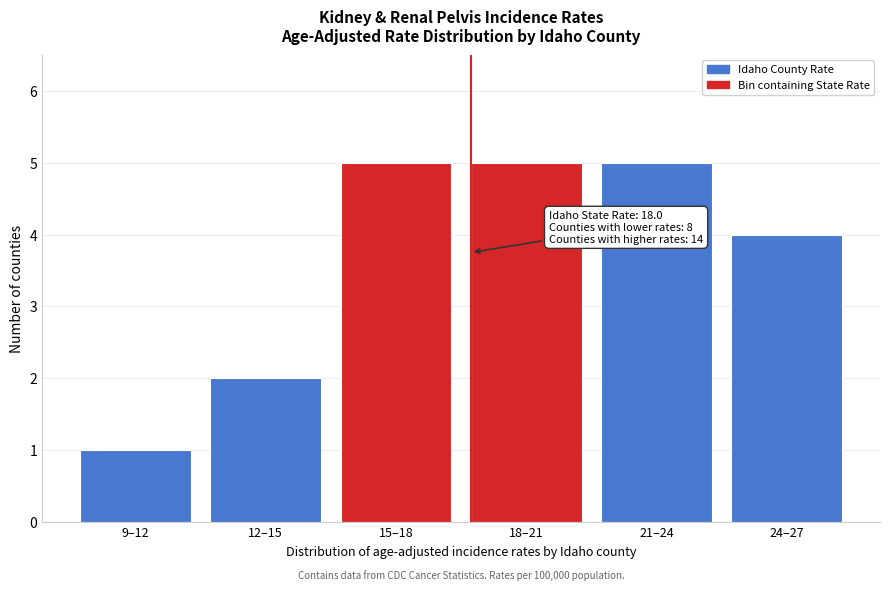

Reading left to right, transcribe all the data shown in this chart.

9–12=1	12–15=2	15–18=5	18–21=5	21–24=5	24–27=4